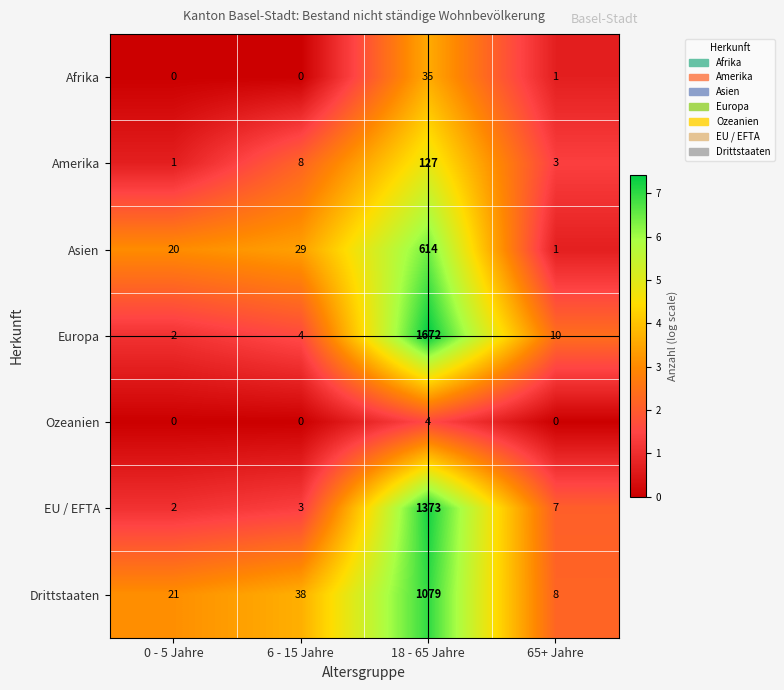

What is the difference between the second highest and minimum values in the EU / EFTA series?

5